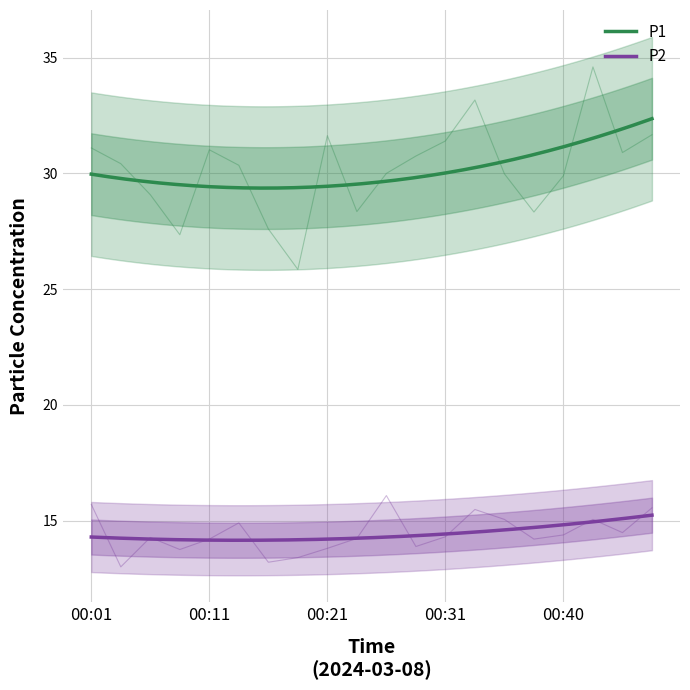

What are all the series names shown in the legend?

P1, P2